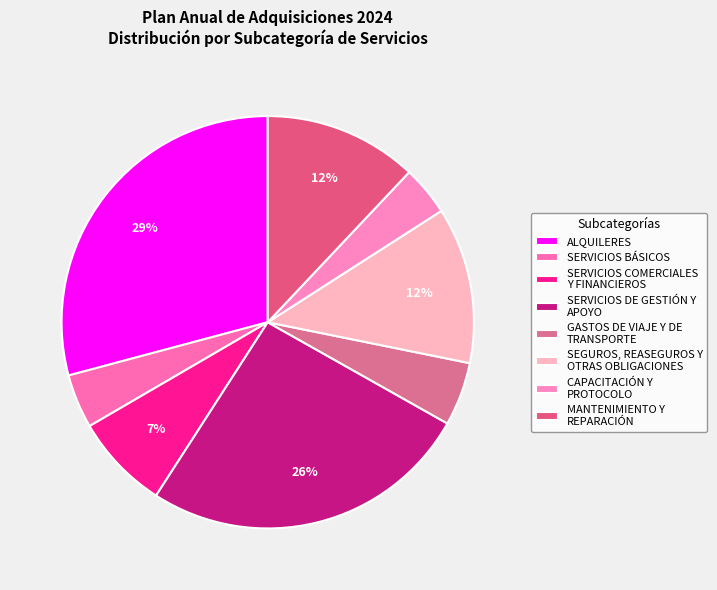

Rank the categories by value from lowest to highest.

CAPACITACIÓN Y PROTOCOLO, SERVICIOS BÁSICOS, GASTOS DE VIAJE Y DE TRANSPORTE, SERVICIOS COMERCIALES Y FINANCIEROS, MANTENIMIENTO Y REPARACIÓN, SEGUROS, REASEGUROS Y OTRAS OBLIGACIONES, SERVICIOS DE GESTIÓN Y APOYO, ALQUILERES